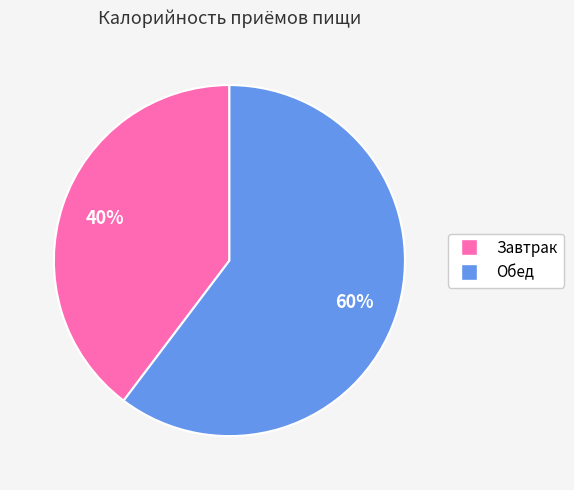

Is Завтрак the majority of the pie?

No